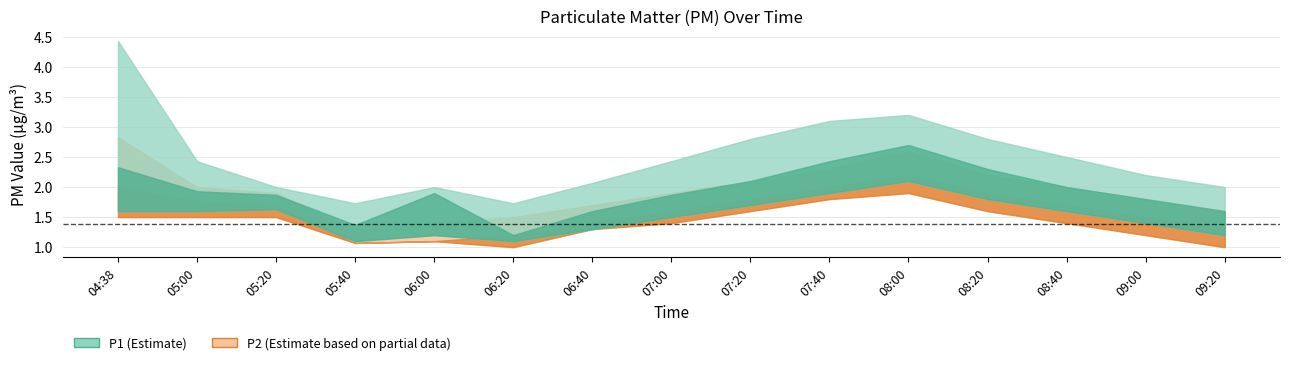

Reading right to left, transcribe all the data shown in this chart.

P1: 09:20=1.6	09:00=1.8	08:40=2.0	08:20=2.3	08:00=2.7	07:40=2.4	07:20=2.1	07:00=1.9	06:40=1.6	06:20=1.2	06:00=1.9	05:40=1.4	05:20=1.9	05:00=1.9	04:38=2.3
P1_upper: 09:20=2.0	09:00=2.2	08:40=2.5	08:20=2.8	08:00=3.2	07:40=3.1	07:20=2.8	07:00=2.4	06:40=2.1	06:20=1.7	06:00=2.0	05:40=1.7	05:20=2.0	05:00=2.4	04:38=4.4
P1_lower: 09:20=1.2	09:00=1.4	08:40=1.6	08:20=1.8	08:00=2.1	07:40=1.9	07:20=1.7	07:00=1.5	06:40=1.3	06:20=1.1	06:00=1.2	05:40=1.1	05:20=1.6	05:00=1.6	04:38=1.6
P2: 09:20=1.3	09:00=1.5	08:40=1.7	08:20=1.9	08:00=2.2	07:40=2.0	07:20=1.8	07:00=1.6	06:40=1.4	06:20=1.2	06:00=1.1	05:40=1.1	05:20=1.7	05:00=1.8	04:38=2.0
P2_upper: 09:20=1.6	09:00=1.8	08:40=2.0	08:20=2.2	08:00=2.6	07:40=2.3	07:20=2.1	07:00=1.9	06:40=1.7	06:20=1.5	06:00=1.4	05:40=1.3	05:20=1.9	05:00=2.0	04:38=2.8
P2_lower: 09:20=1.0	09:00=1.2	08:40=1.4	08:20=1.6	08:00=1.9	07:40=1.8	07:20=1.6	07:00=1.4	06:40=1.3	06:20=1.0	06:00=1.1	05:40=1.1	05:20=1.5	05:00=1.5	04:38=1.5